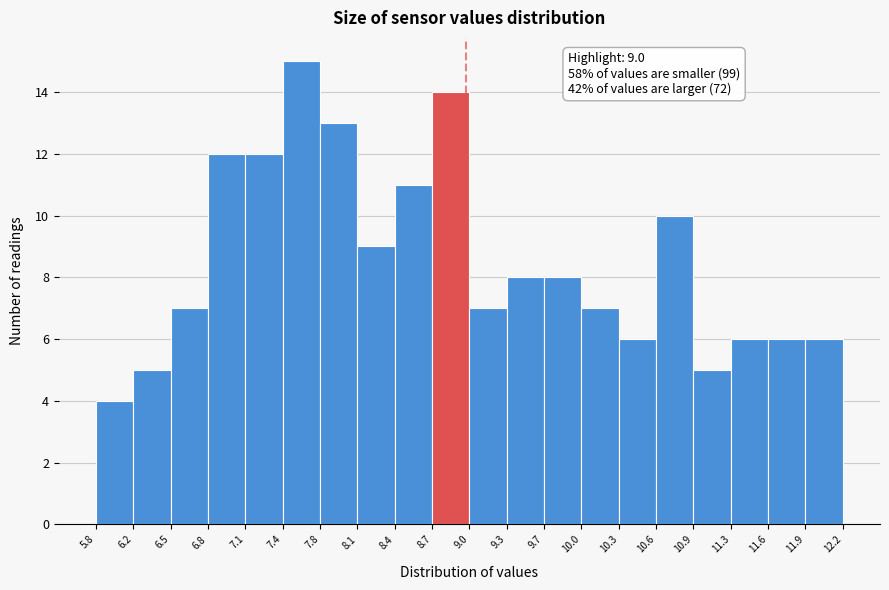

Which range on the x-axis has the tallest bar?

7.4 to 7.8